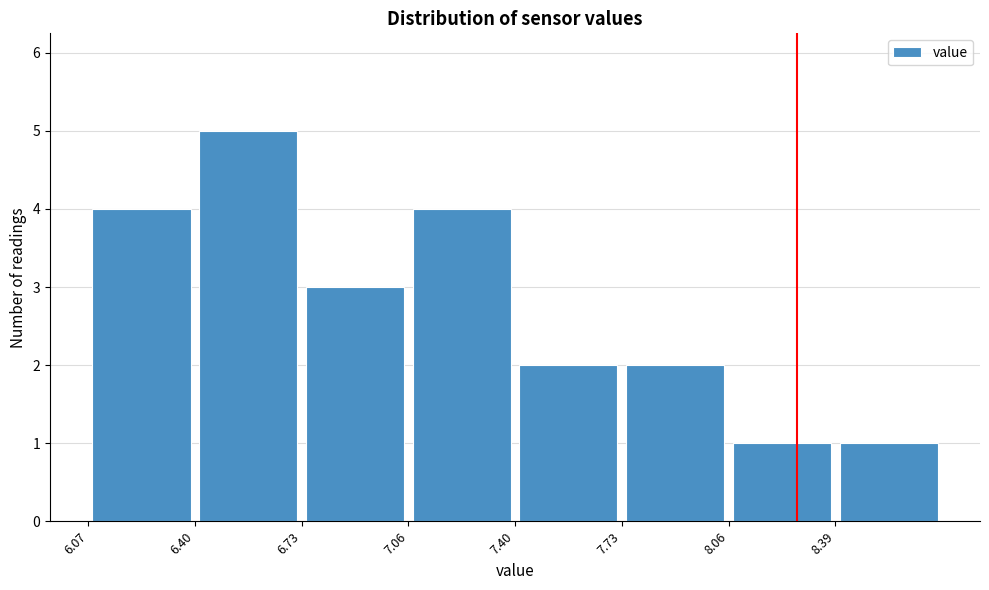

Reading left to right, list every bar in this chart as the range it spans on the x-axis followed by its height. Neither the bar edges nor the heights are printed on the chart, so give them approximately, as read against the axes.

6.05 to 6.40: 4
6.40 to 6.75: 5
6.75 to 7.05: 3
7.05 to 7.40: 4
7.40 to 7.75: 2
7.75 to 8.05: 2
8.05 to 8.40: 1
8.40 to 8.70: 1